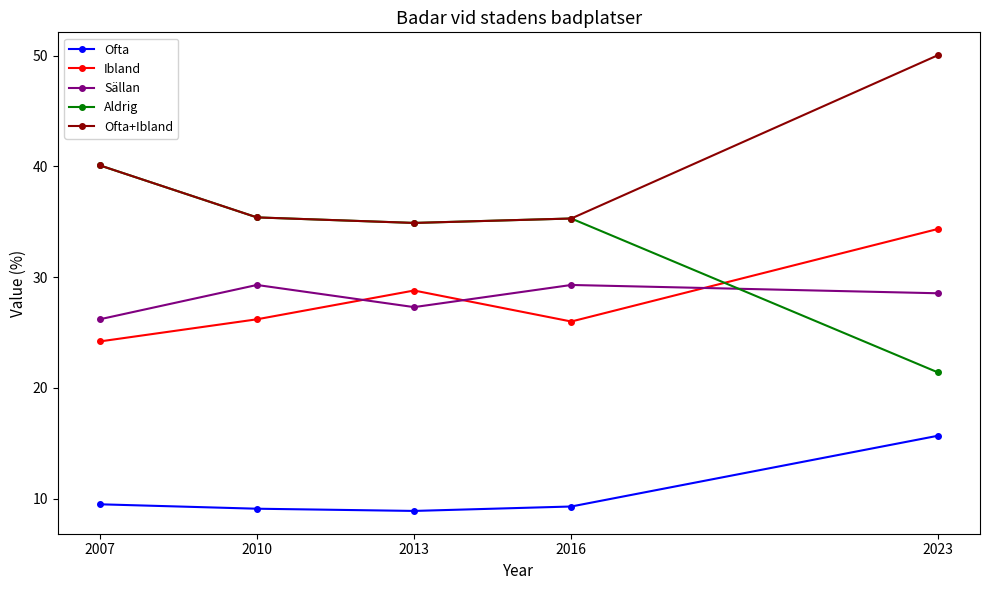

Which series has the widest spread of values?

Aldrig